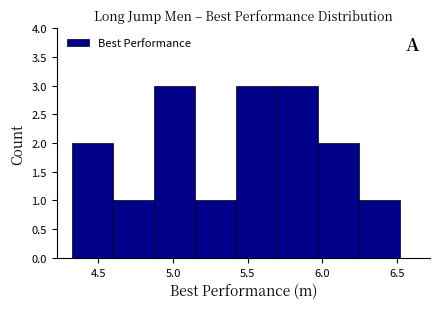

Reading left to right, list every bar in this chart as the range it spans on the x-axis followed by its height. Neither the bar edges nor the heights are printed on the chart, so give them approximately, as read against the axes.

4.320 to 4.595: 2
4.595 to 4.870: 1
4.870 to 5.145: 3
5.145 to 5.420: 1
5.420 to 5.695: 3
5.695 to 5.970: 3
5.970 to 6.245: 2
6.245 to 6.520: 1